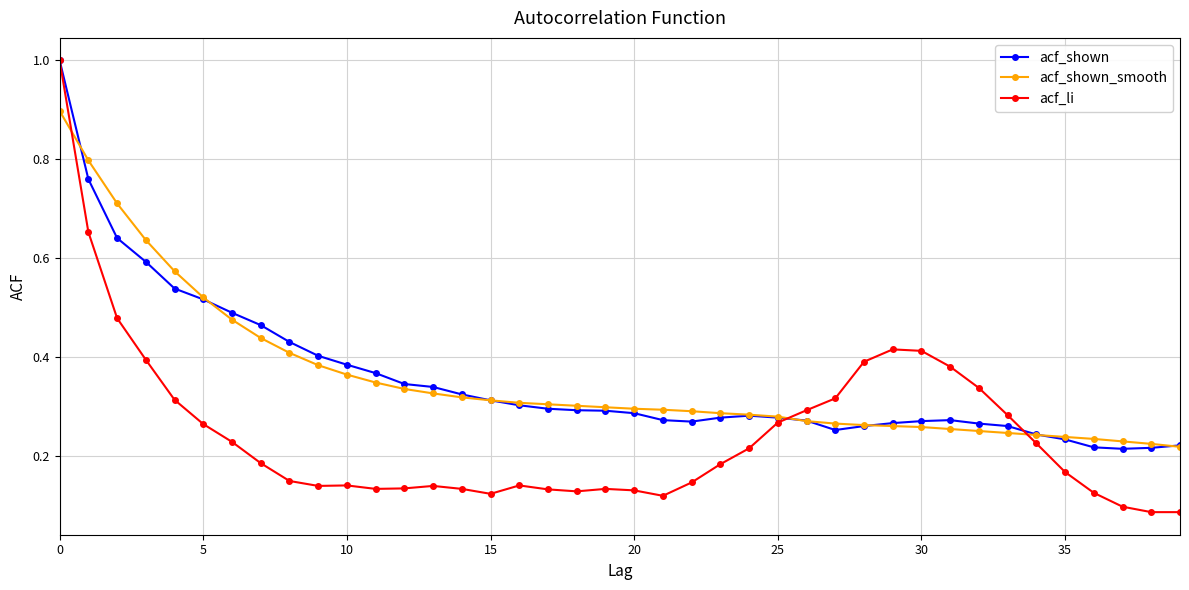

At how many categories does at least one series exceed 0?

40